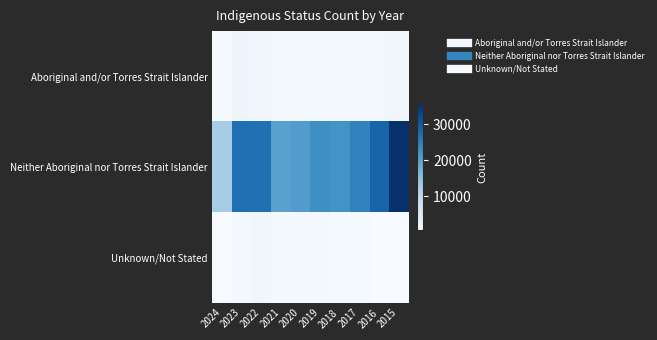

At how many categories does at least one series exceed 32287?

1